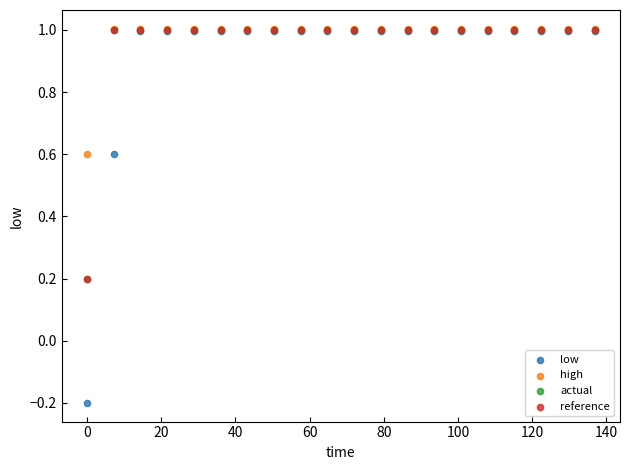

What are all the series names shown in the legend?

low, high, actual, reference